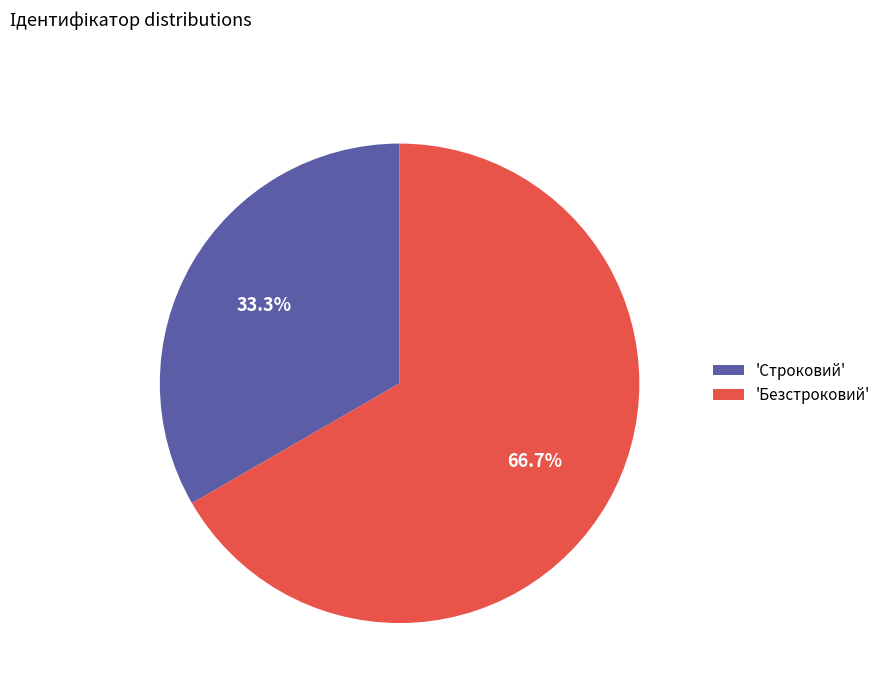

Between 'Строковий' and 'Безстроковий', which is larger?

'Безстроковий'